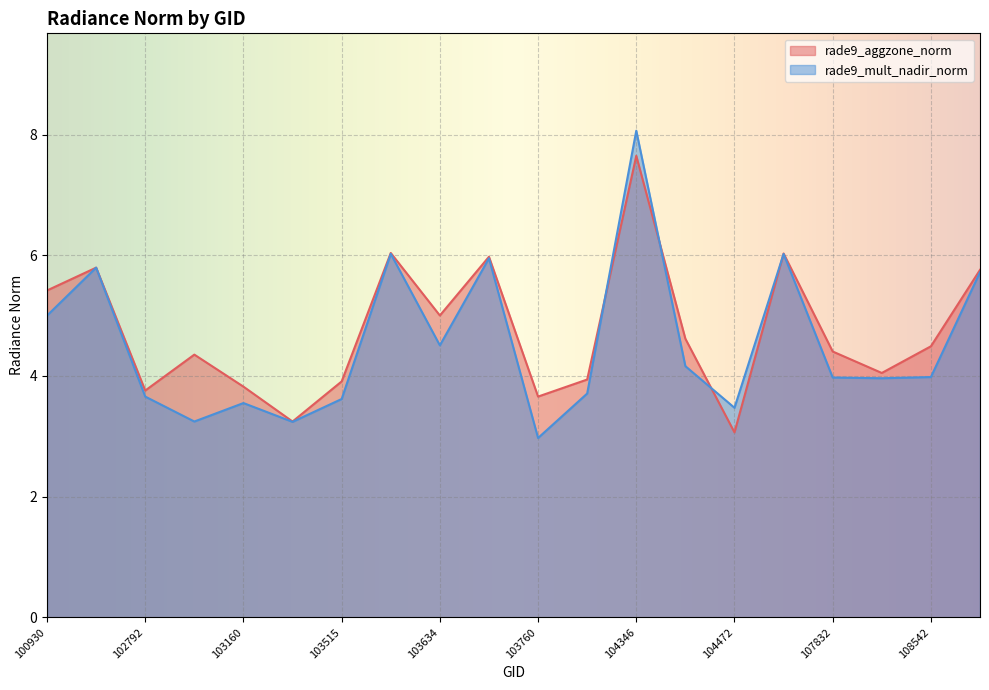

Between 107659 and 104355, which is larger?

107659